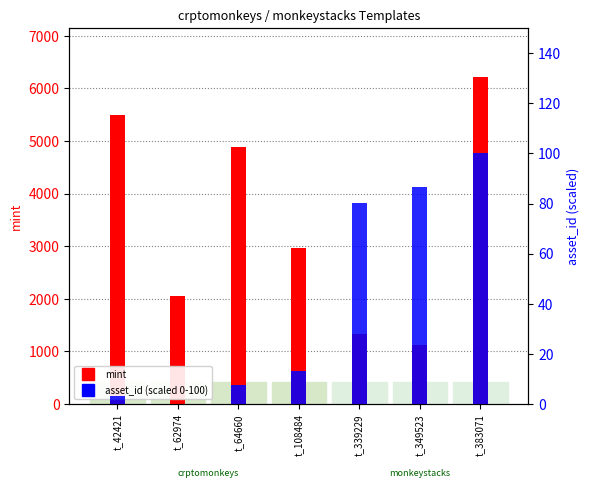

What is the difference between the maximum and minimum values in the asset_id (scaled 0-100) series?

100.0